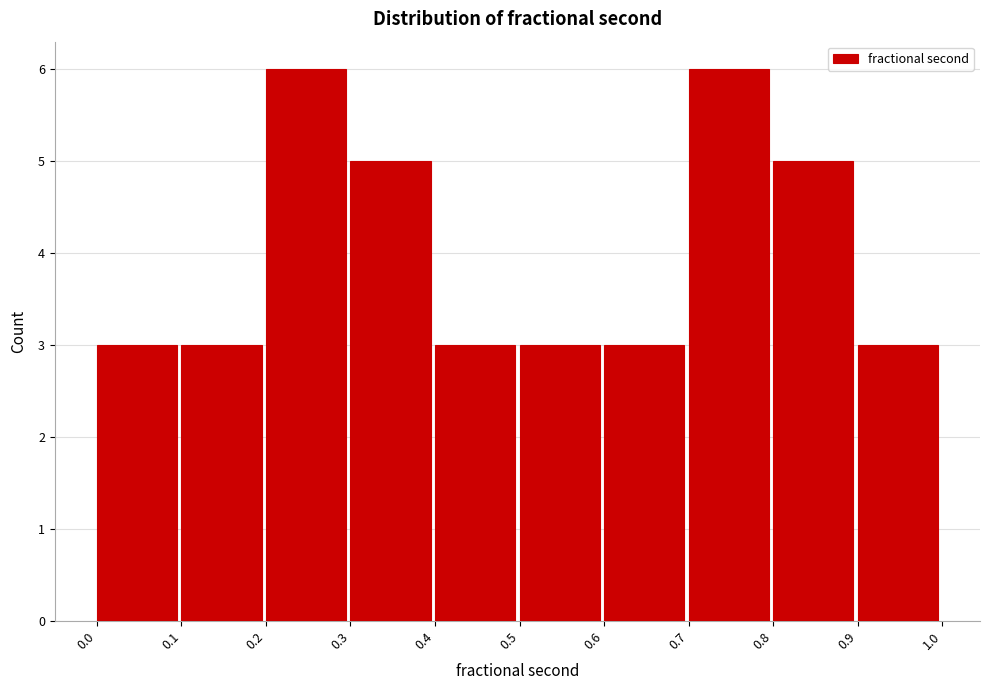

Reading left to right, list every bar in this chart as the range it spans on the x-axis followed by its height. The values are not printed on the chart, so give them approximately, as read against the axis.

0.0 to 0.1: 3
0.1 to 0.2: 3
0.2 to 0.3: 6
0.3 to 0.4: 5
0.4 to 0.5: 3
0.5 to 0.6: 3
0.6 to 0.7: 3
0.7 to 0.8: 6
0.8 to 0.9: 5
0.9 to 1.0: 3